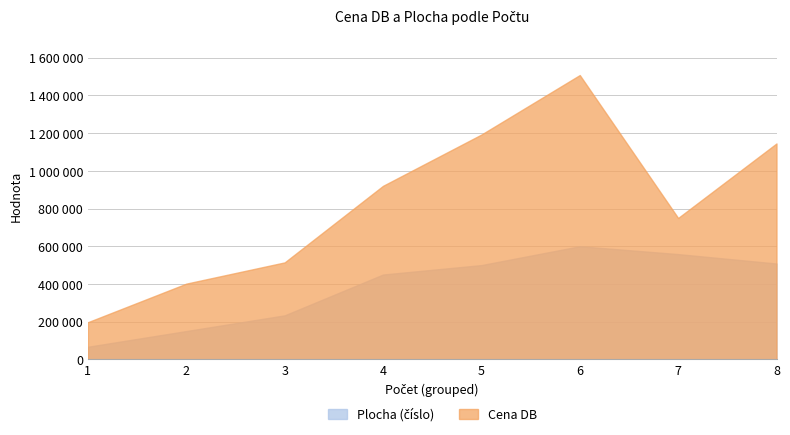

Which category has the lowest value across all series?

1